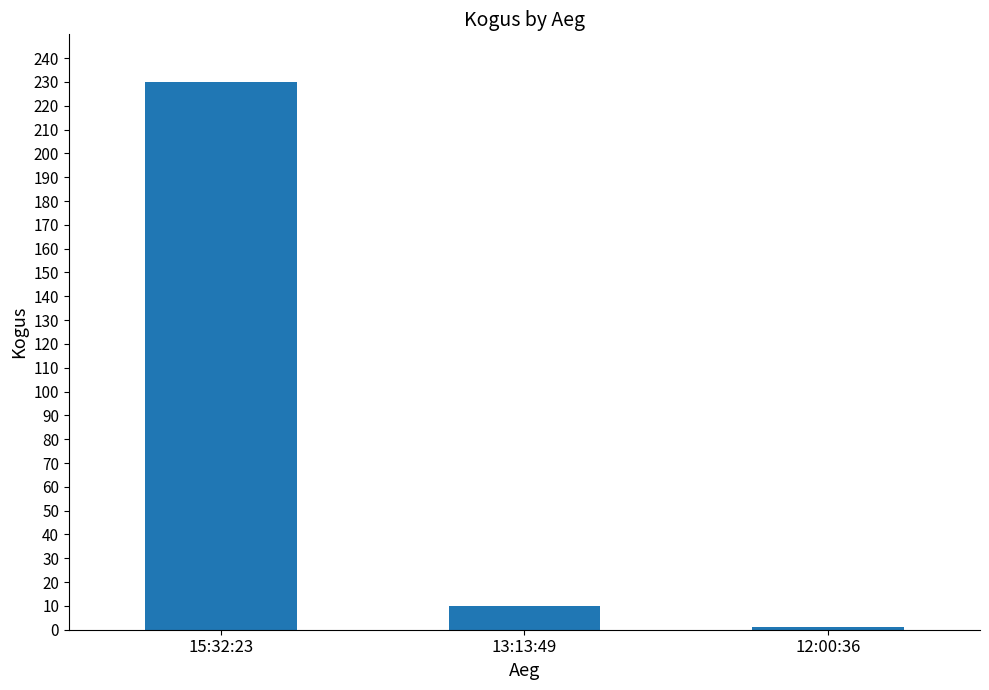

Are the bars horizontal?

No